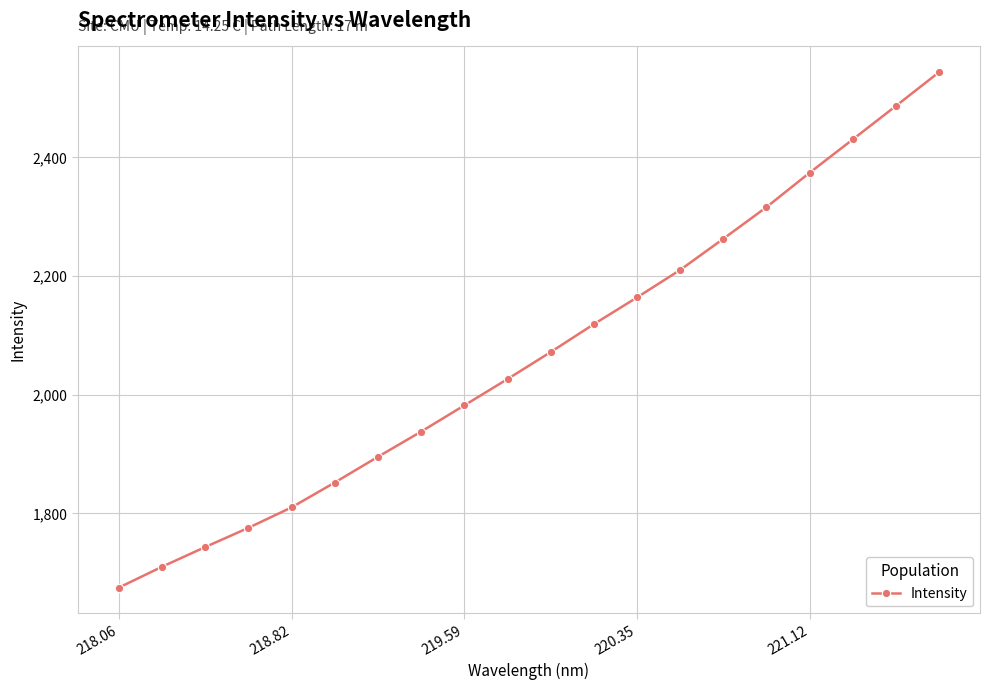

What is the greatest value displayed?

2543.6